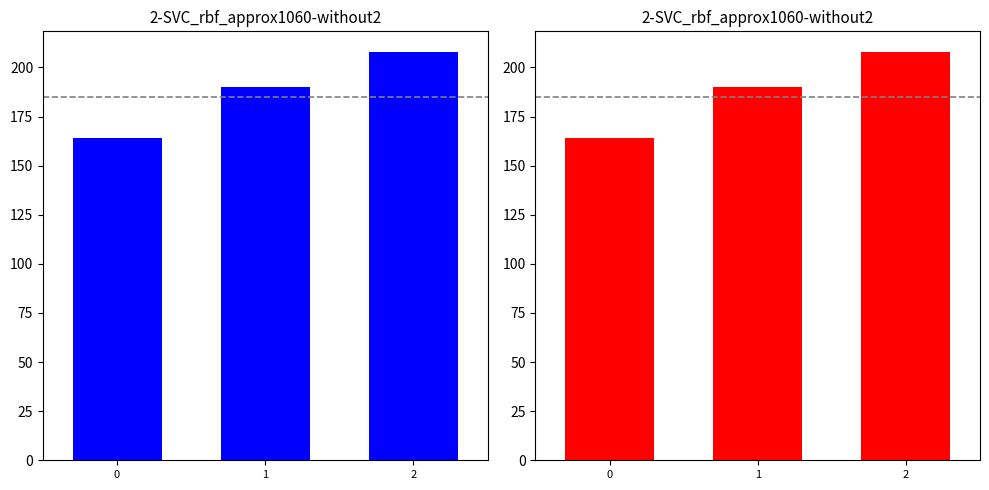

Where is the data nearest to the value 186?

1